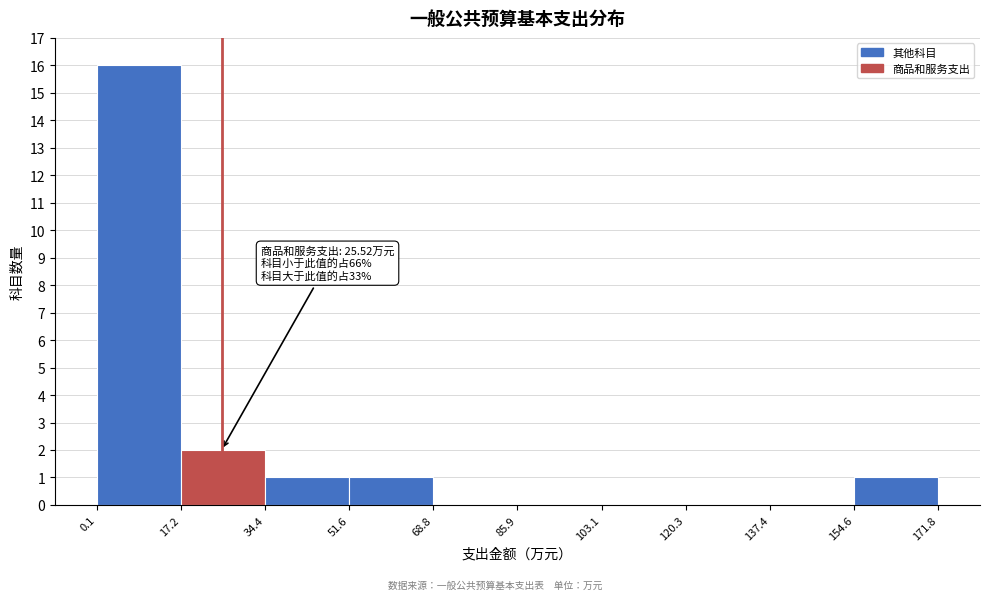

Which range on the x-axis has the tallest bar?

0.1 to 17.2